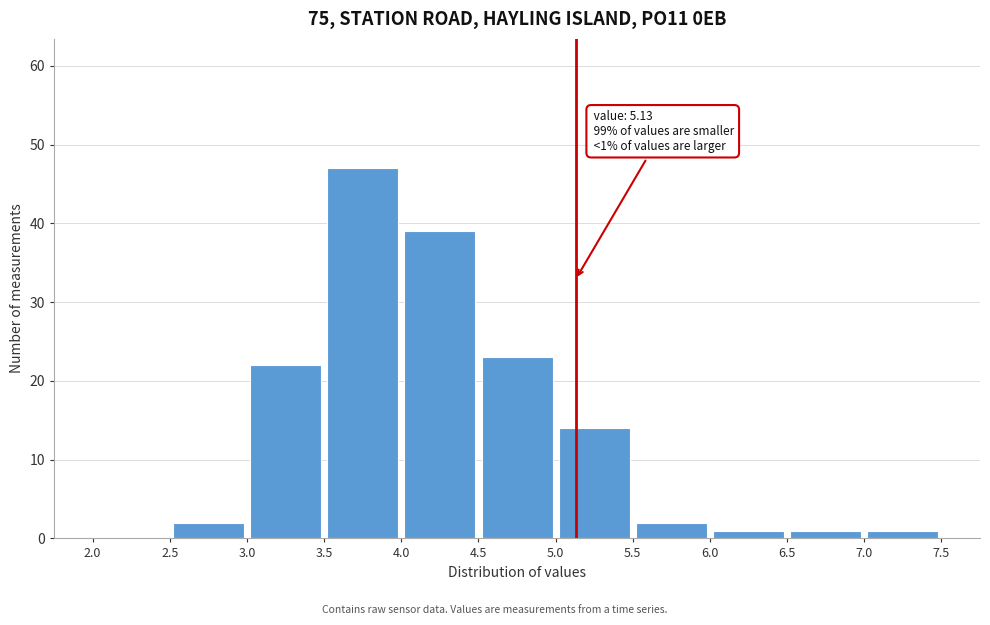

Which range on the x-axis has the tallest bar?

3.5 to 4.0